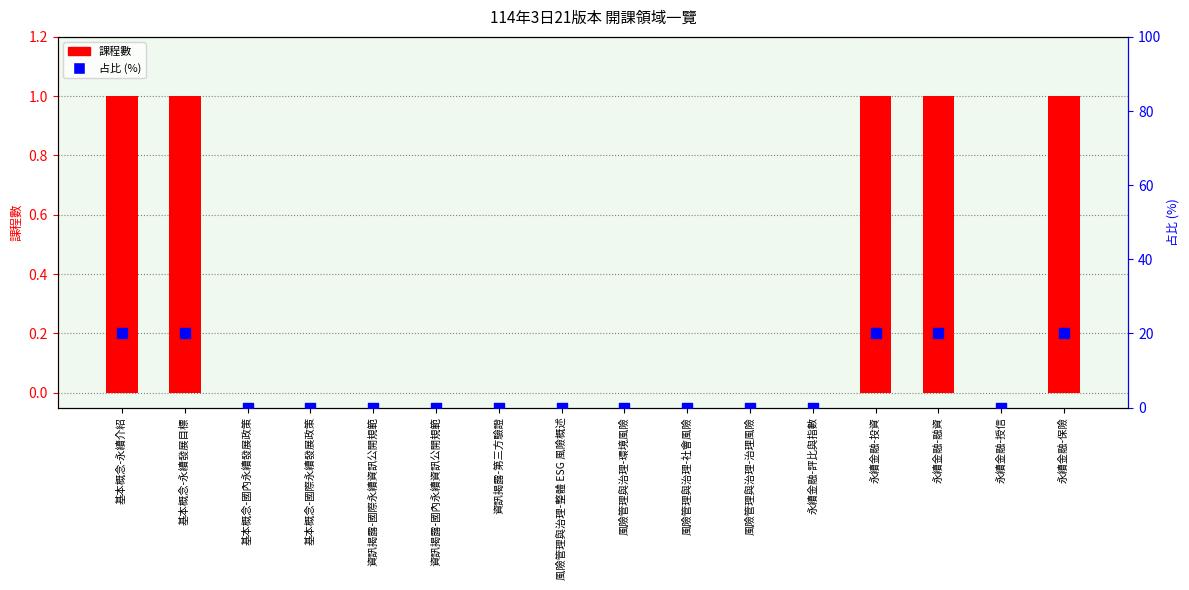

Which series reaches the maximum Y coordinate?

占比 (%)